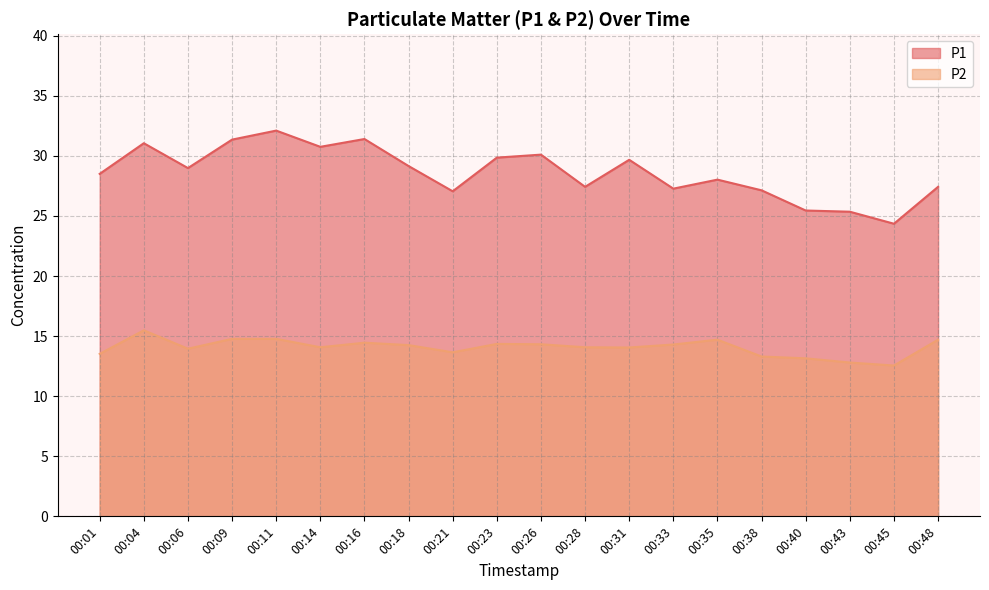

How many interior local peaks does the P2 series have?

4